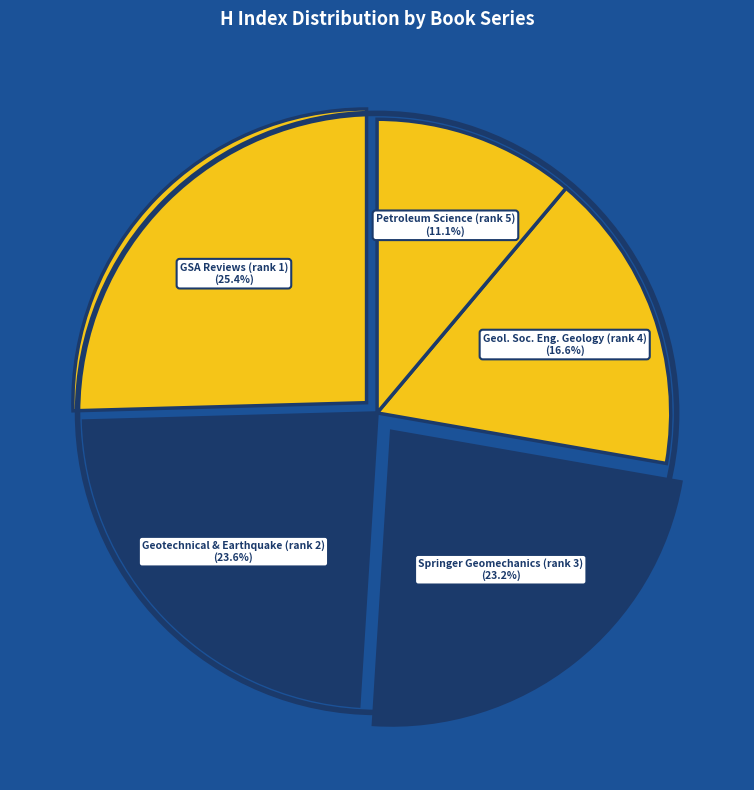

How many slices are in this pie chart?

5